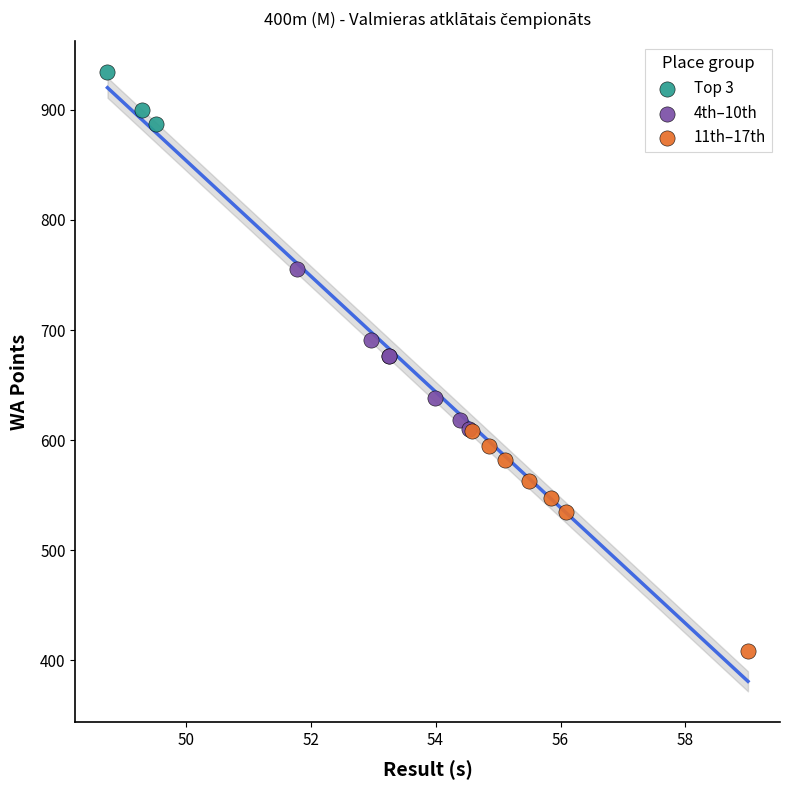

Which series reaches the maximum Y coordinate?

Top 3